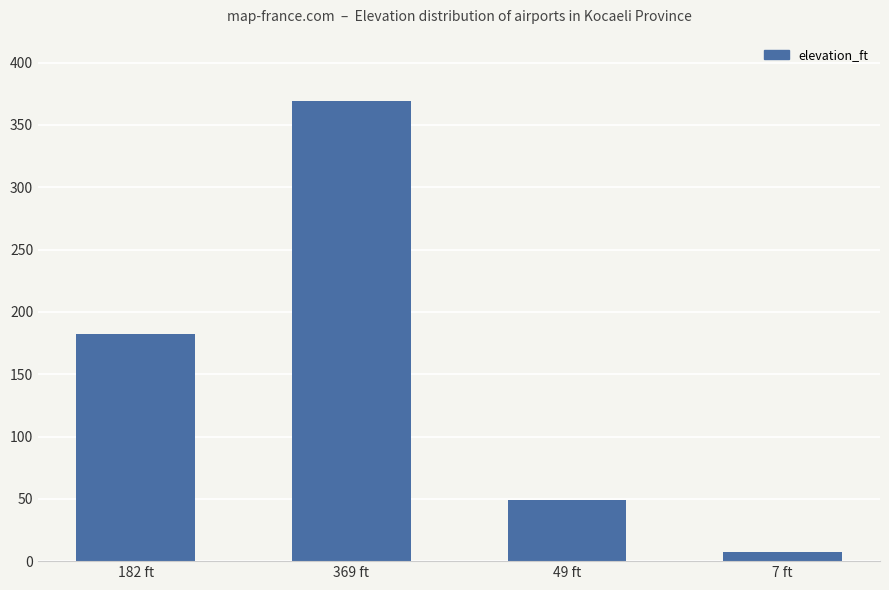

Where is the data nearest to the value 188?

182 ft